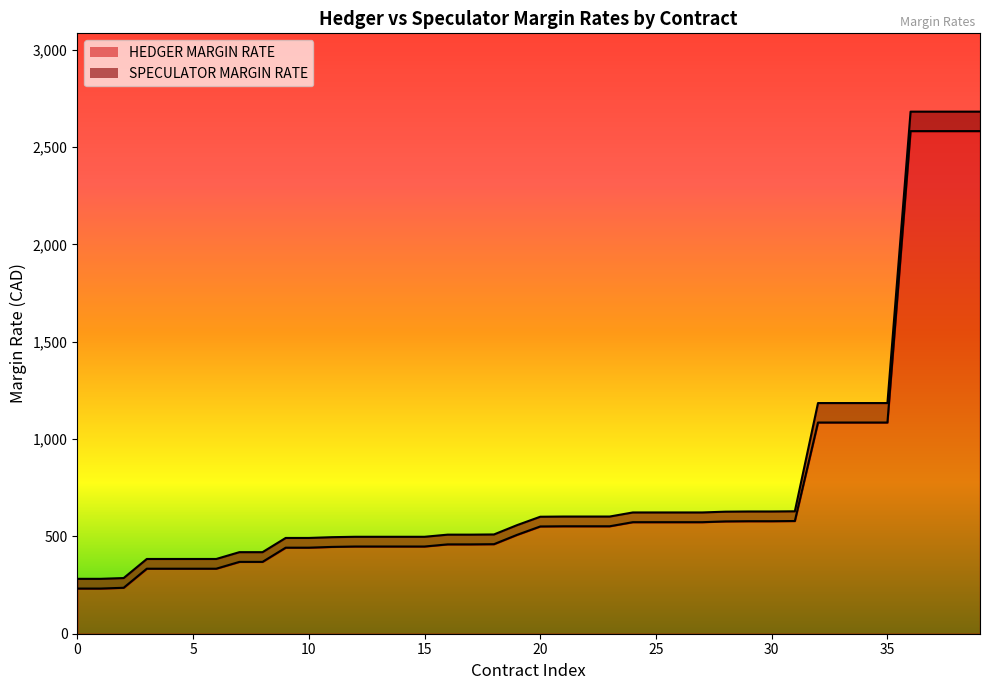

How many lines are shown in the chart?

2